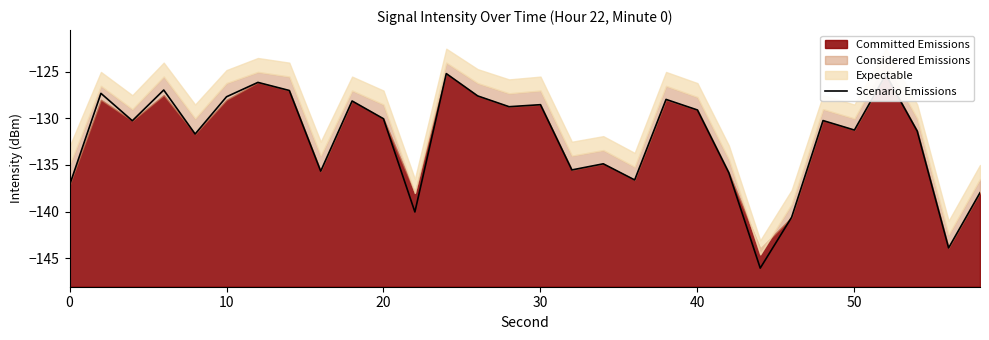

What is the lowest value of the Scenario Emissions series?

-146.1